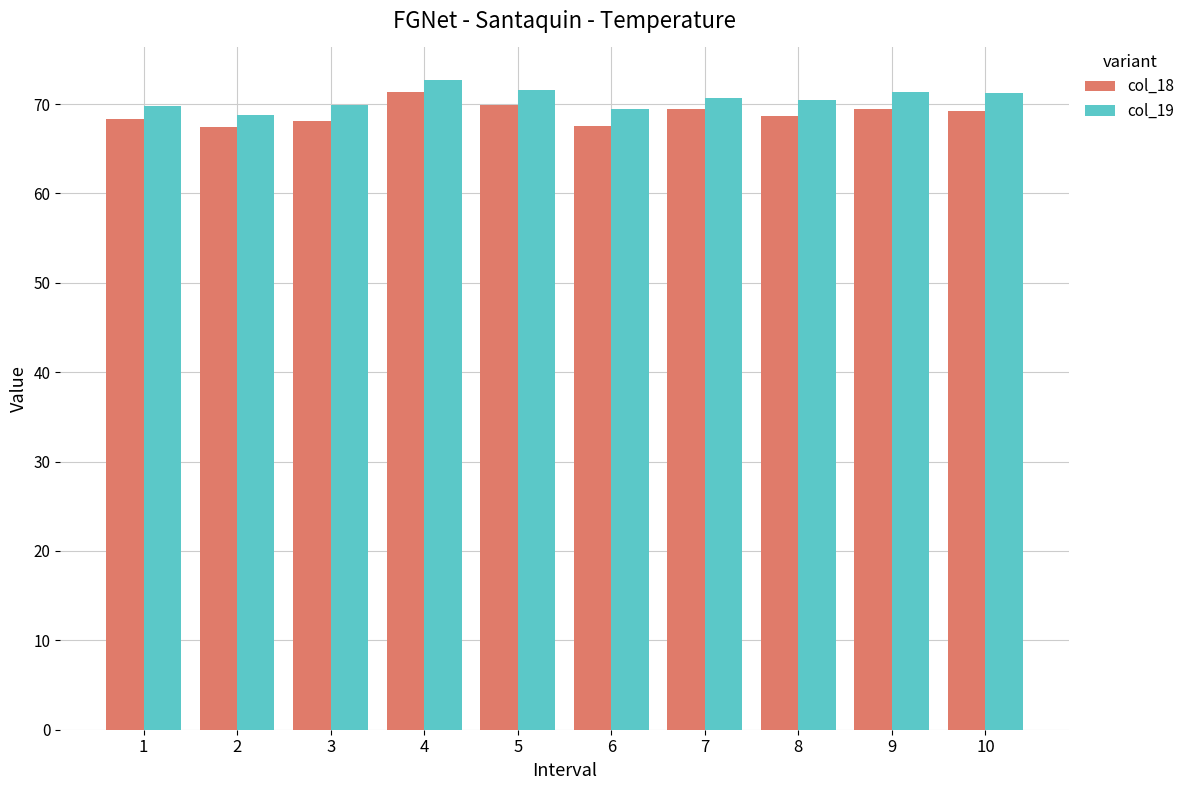

How many categories are shown in the chart?

10